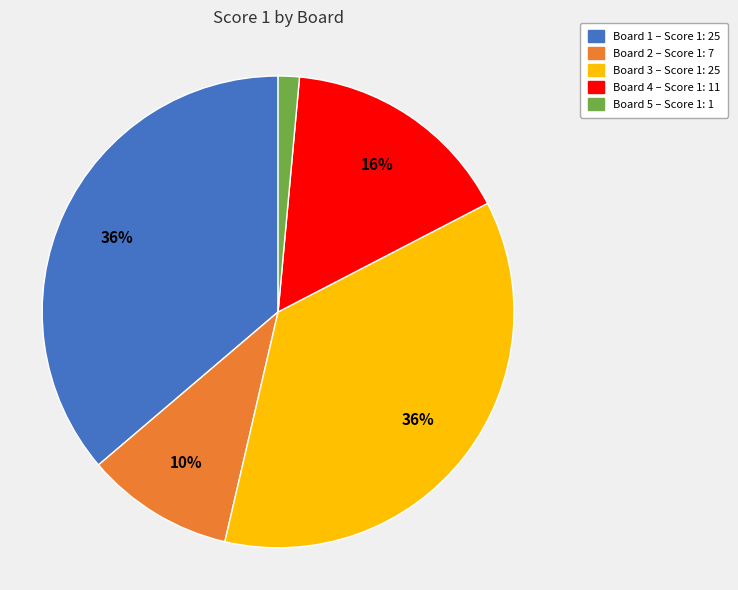

Is it true that Board 5 is 14% of the pie?

False